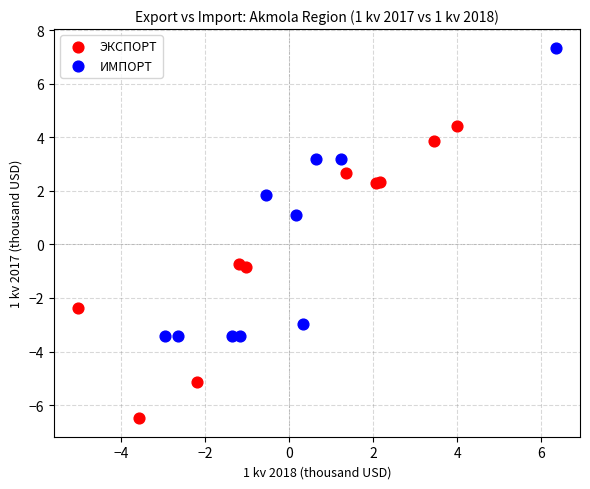

Which series contains the lowest Y value?

ЭКСПОРТ